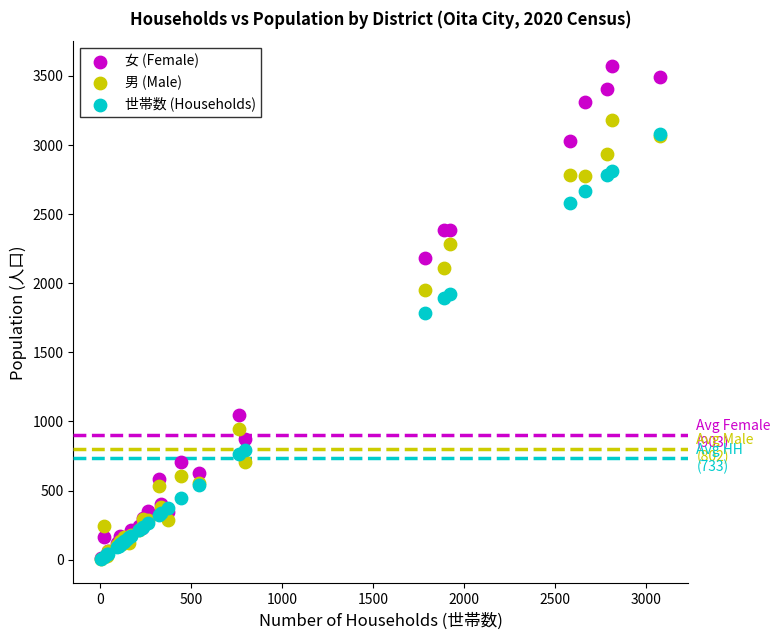

In the 世帯数 (Households) series, what Y value is closest to 1542?

1786